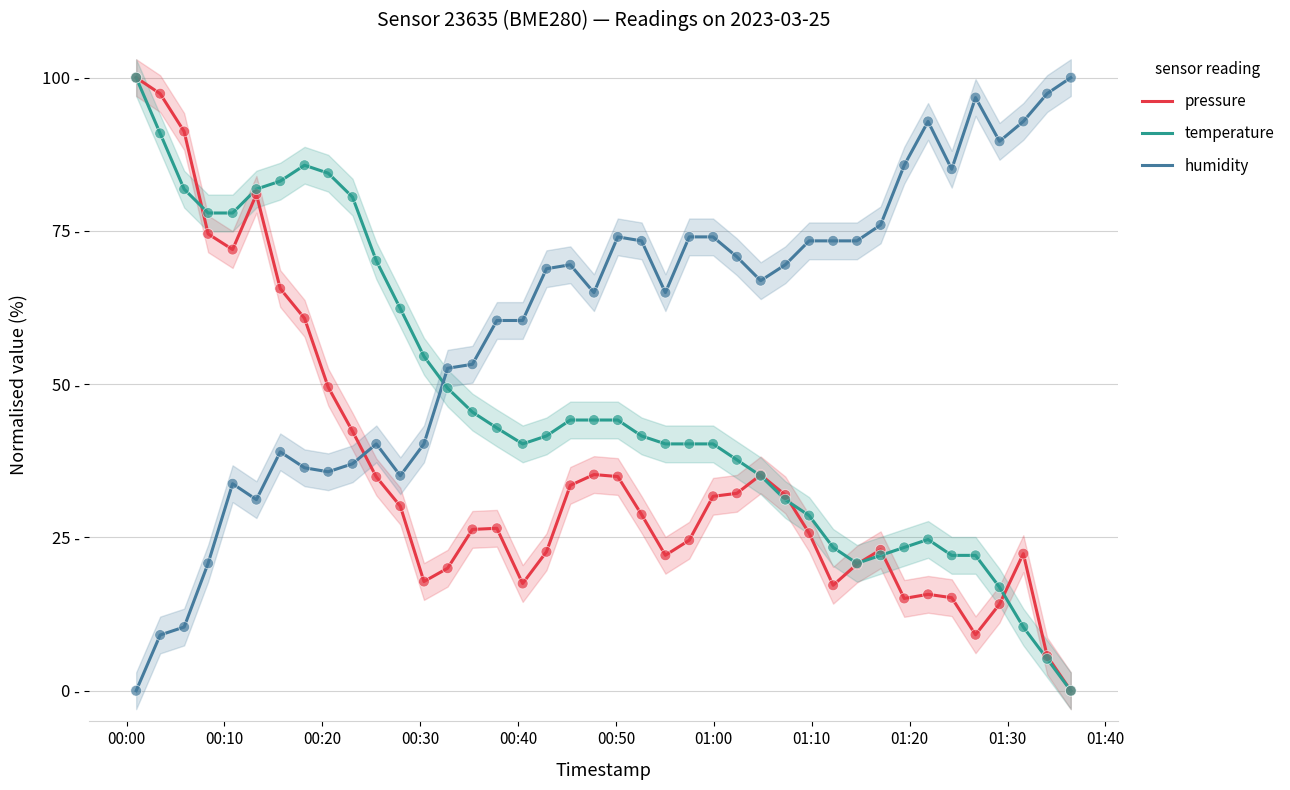

Which series reaches the maximum Y coordinate?

pressure